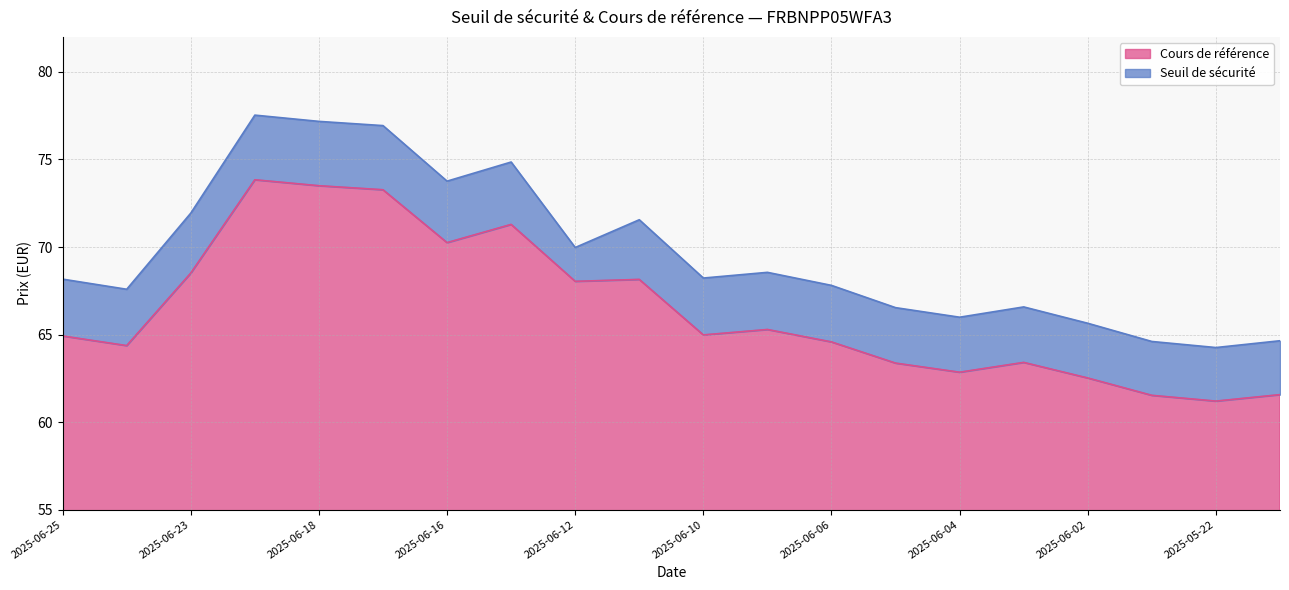

Where does the Cours de référence series first go above 64?

2025-06-25